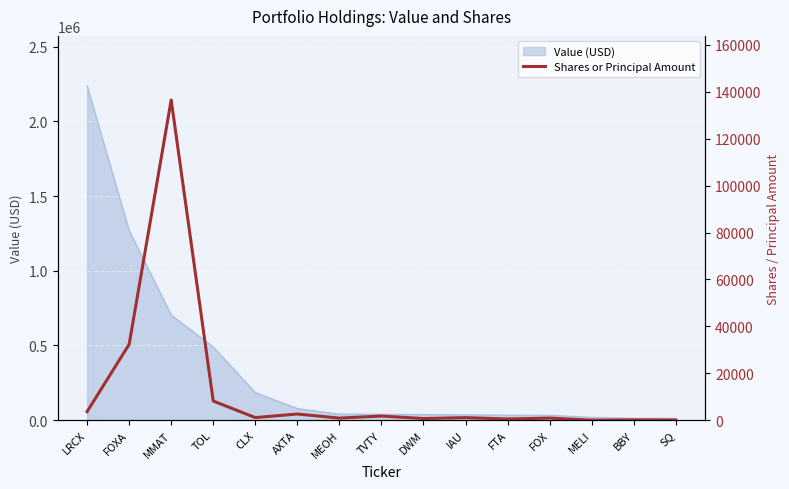

At which label is Value (USD) closest to 1124500?

FOXA